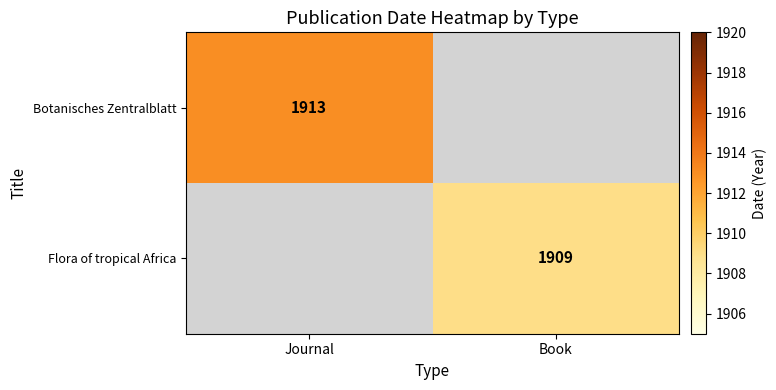

Is it true that Botanisches Zentralblatt equals 1913 at Journal?

True